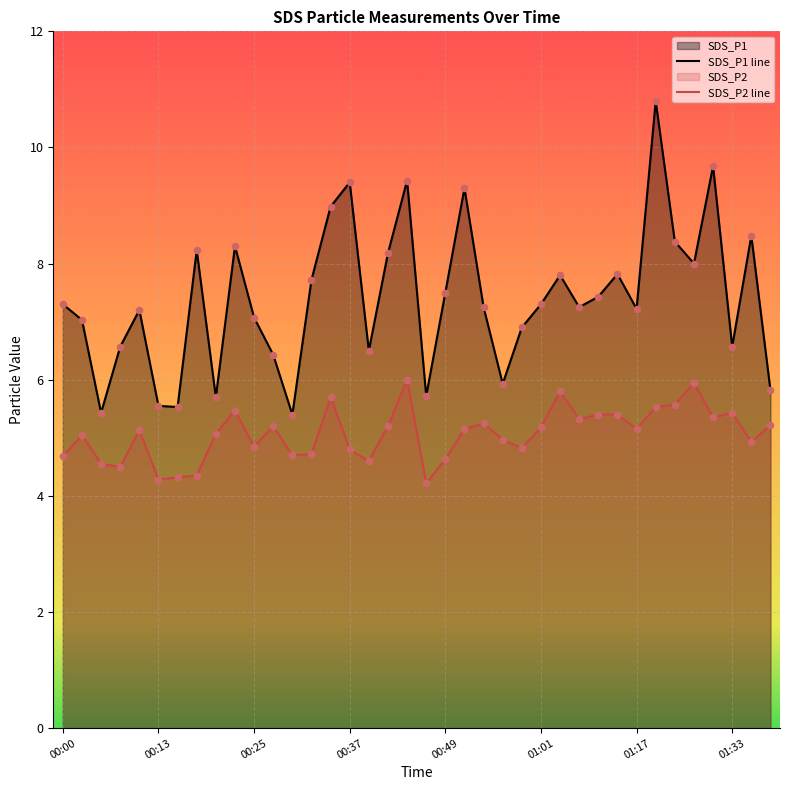

What is the minimum value shown in the chart?

4.2